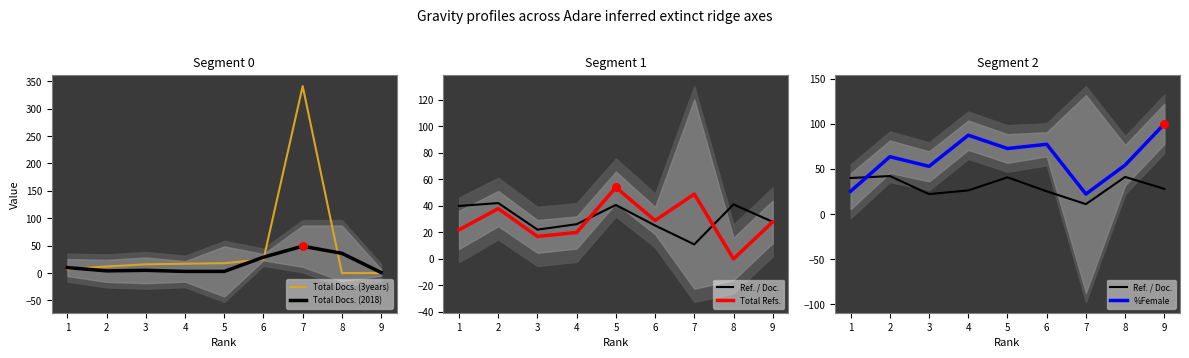

What is the total value across all series at 2?

159.8